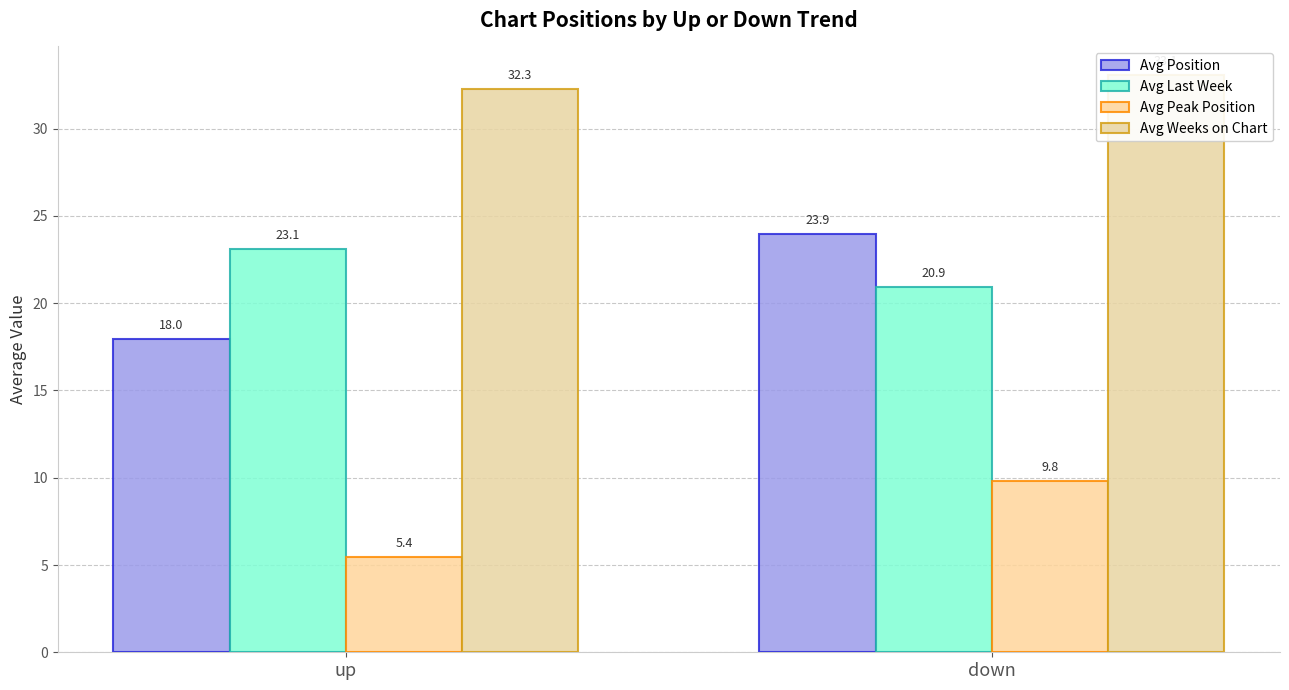

Count the number of categories in the chart.

2